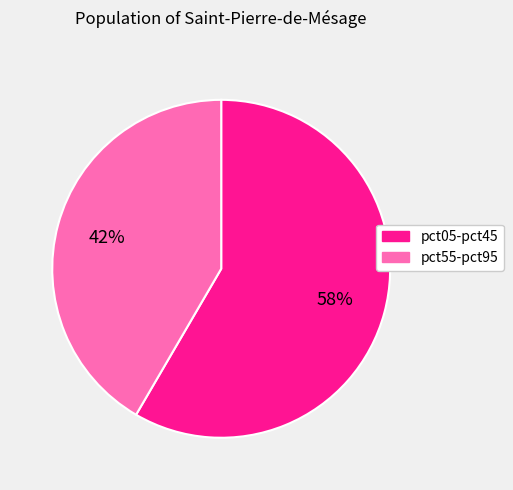

Is it true that pct55-pct95 is 35% of the pie?

False